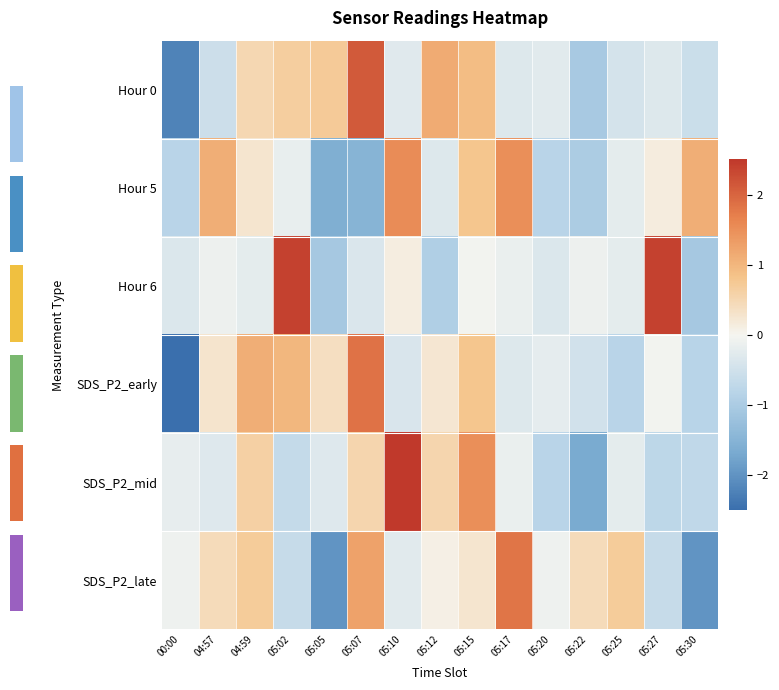

Is it true that Hour 0 equals -0.3 at 05:17?

True